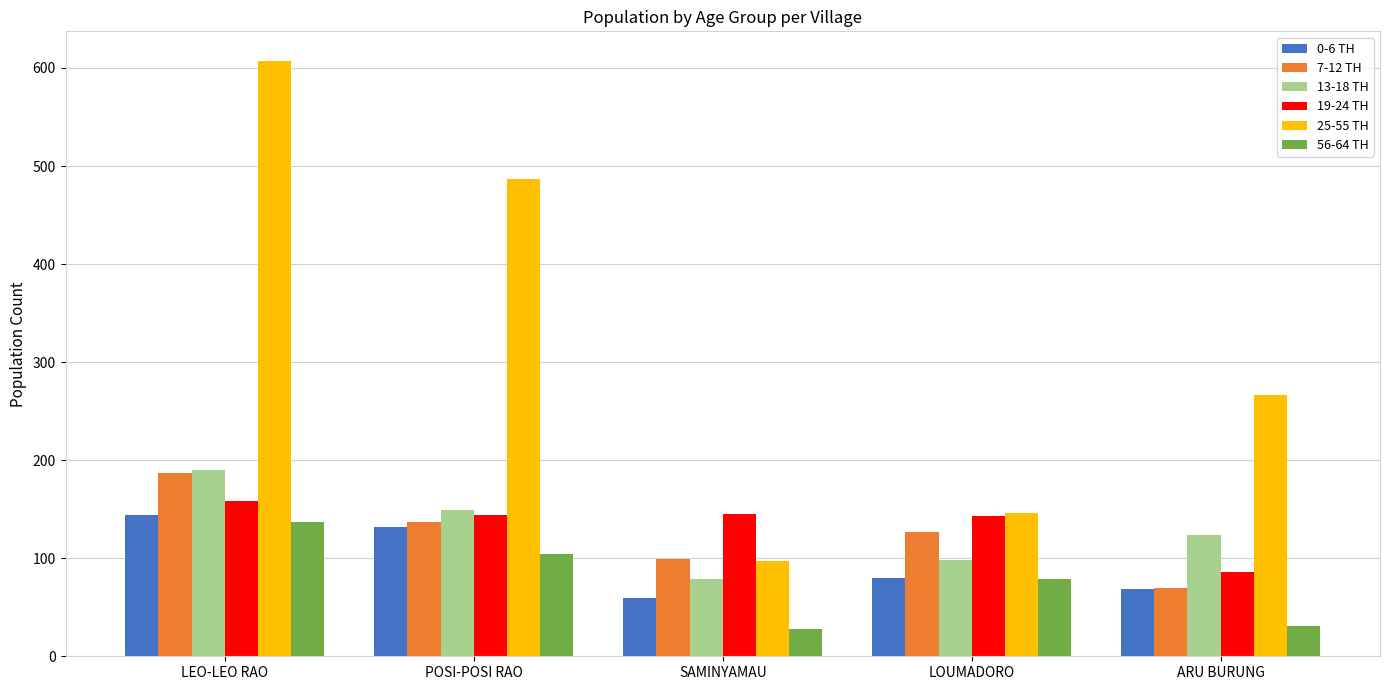

Which category has the highest value across all series?

LEO-LEO RAO